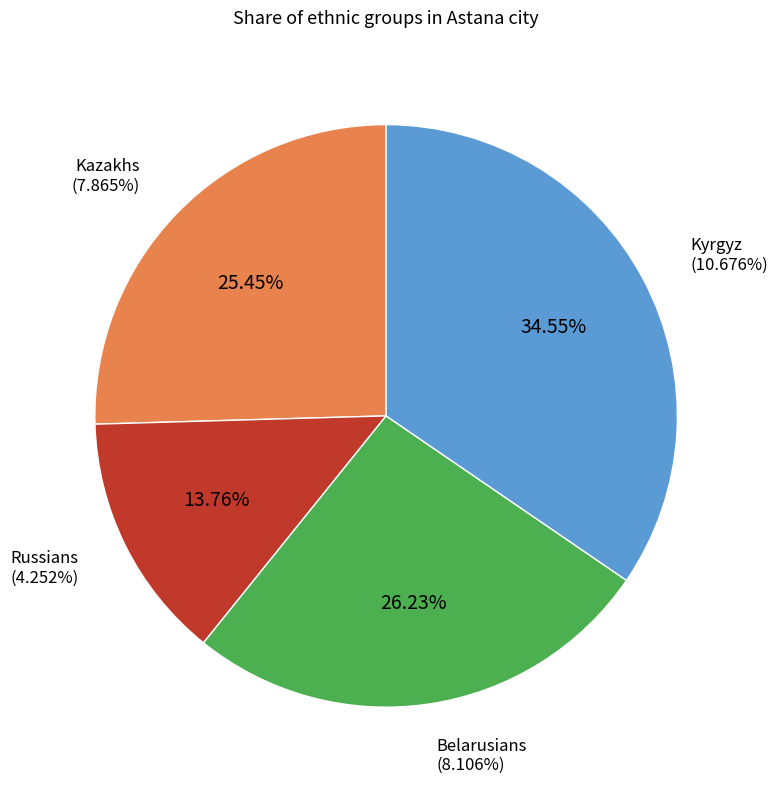

Which category has the biggest portion of the pie?

Kyrgyz